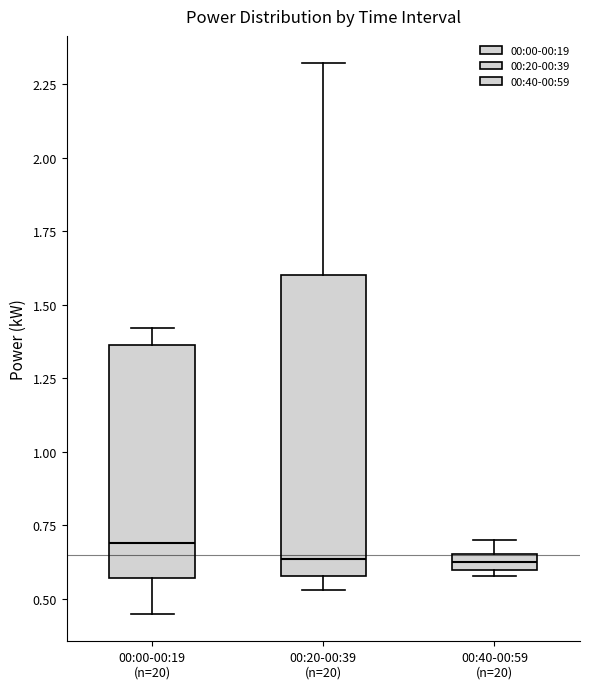

Which box has the highest median line?

00:00-00:19 (n=20)